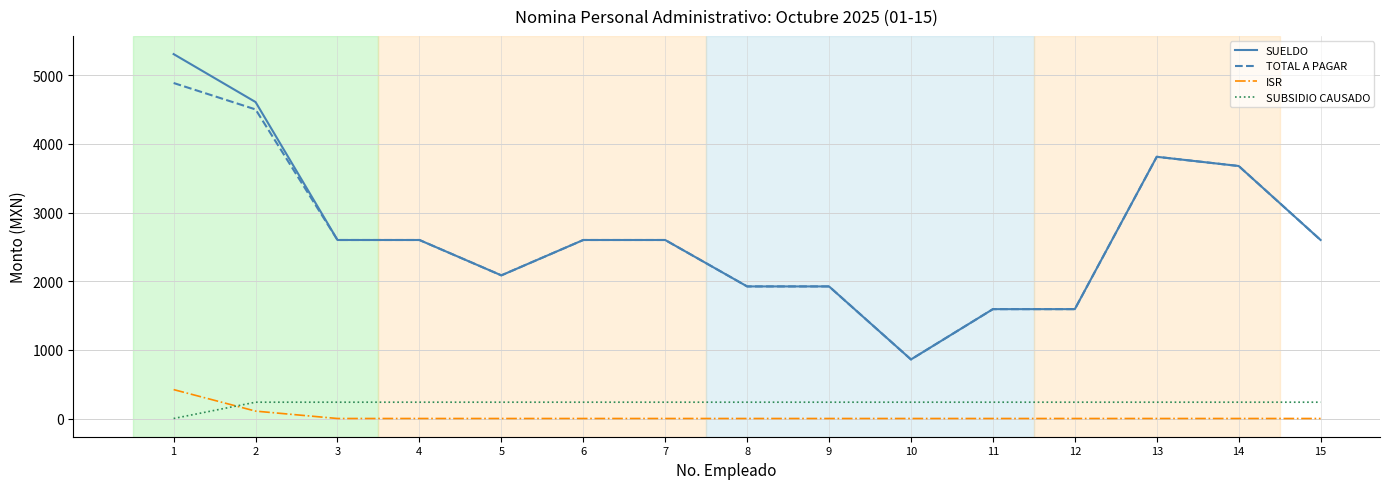

The value of SUELDO at 7 is 2600.1. True or false?

True